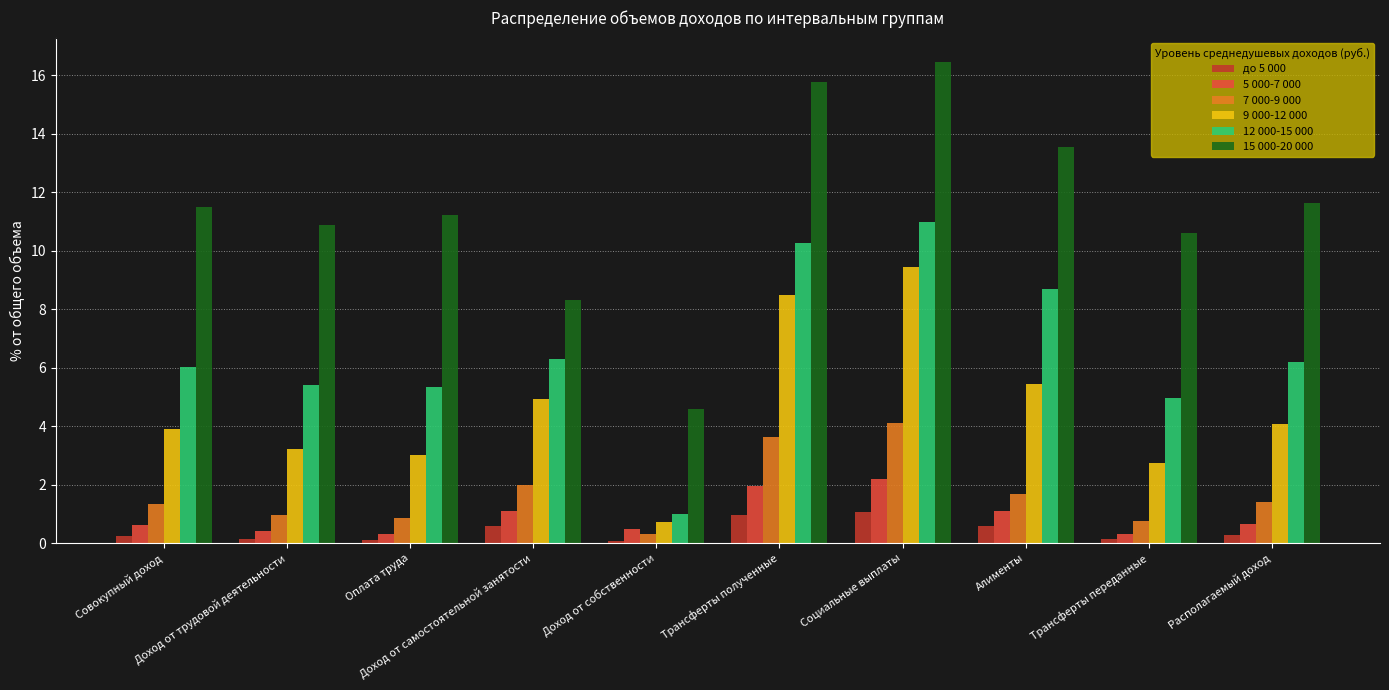

Is the value of 15 000-20 000 at Доход от самостоятельной занятости greater than the value of 5 000-7 000 at Совокупный доход?

Yes